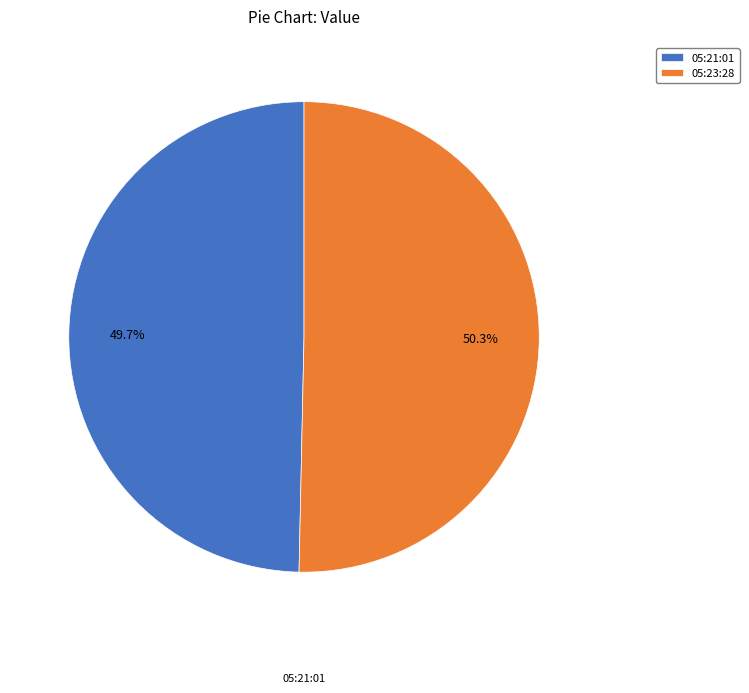

What is the ratio of the value at 05:23:28 to the value at 05:21:01?

1.0